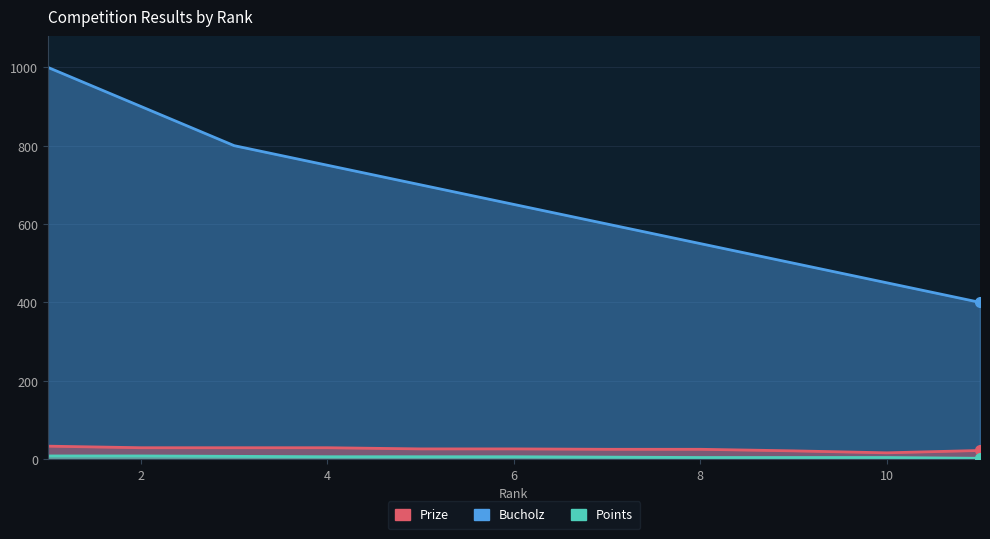

What are all the series names shown in the legend?

Prize, Bucholz, Points